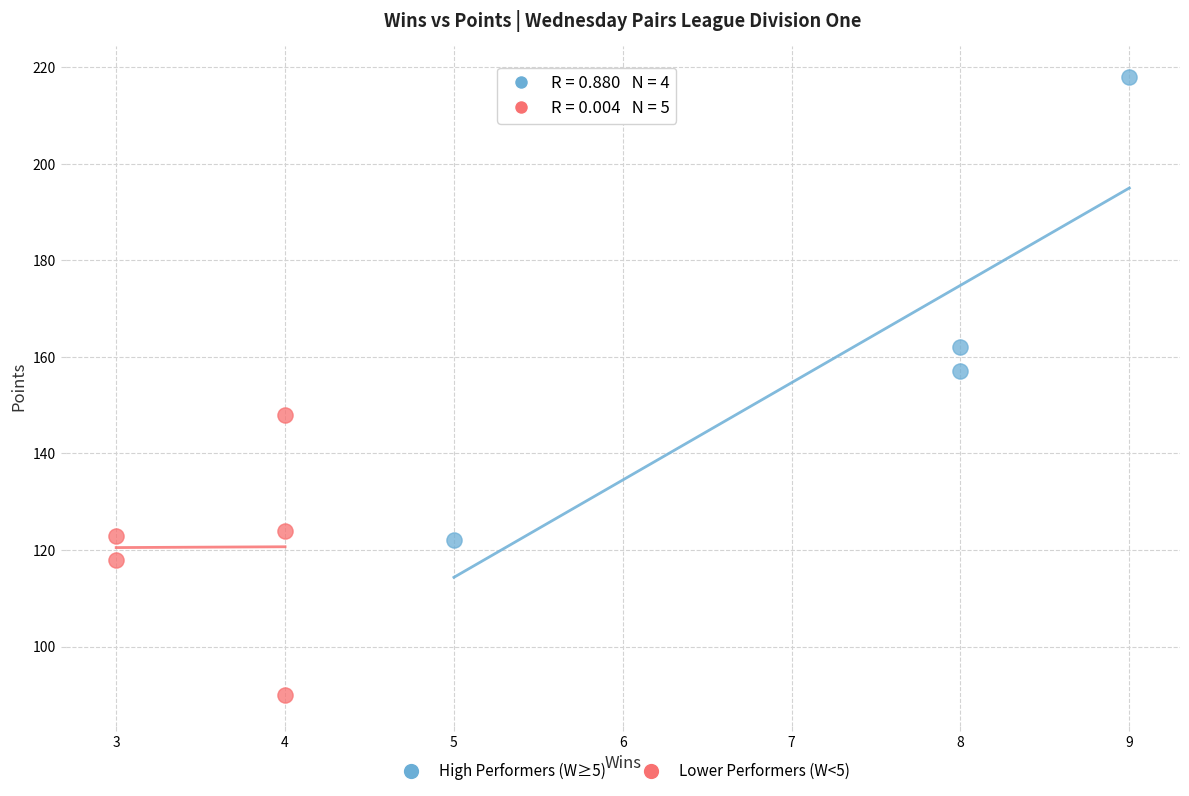

Which series reaches the minimum Y coordinate?

Lower Performers (W<5)